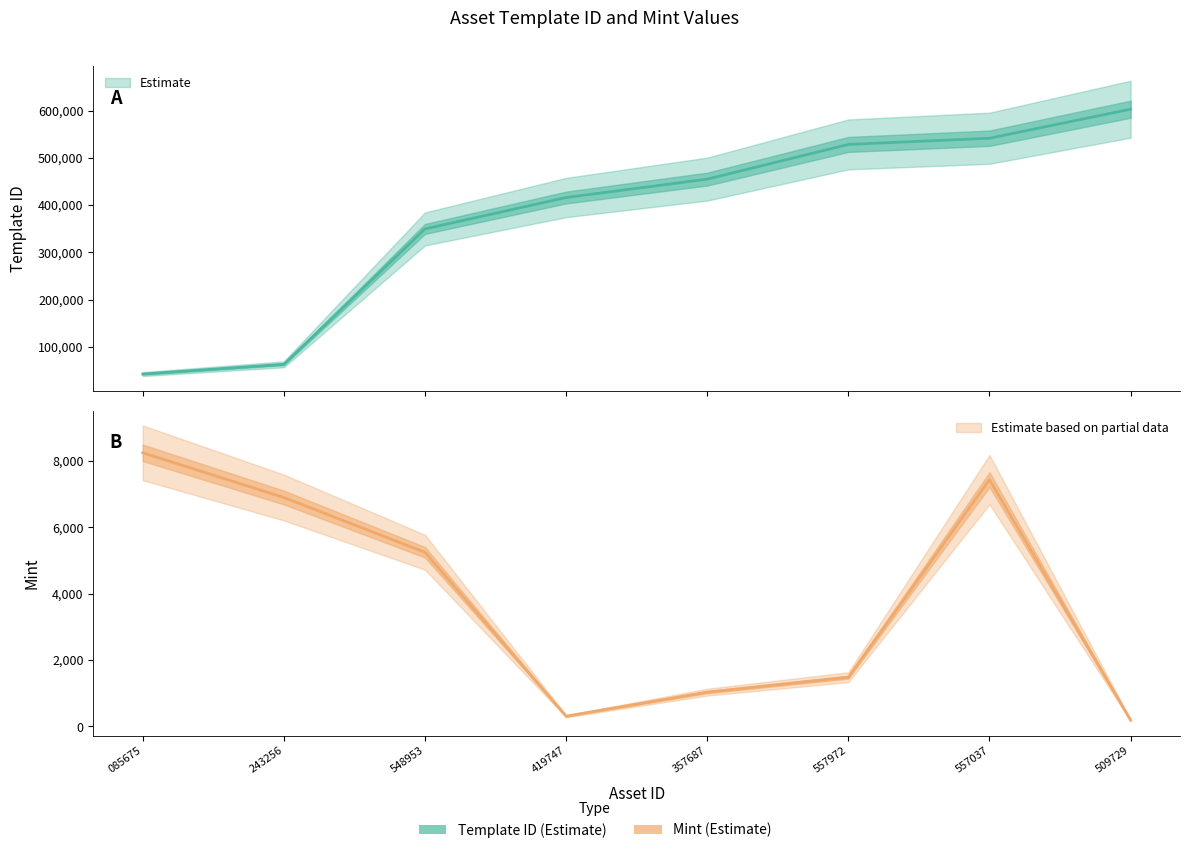

What is the value of the mint point at the 8th from the left?

191